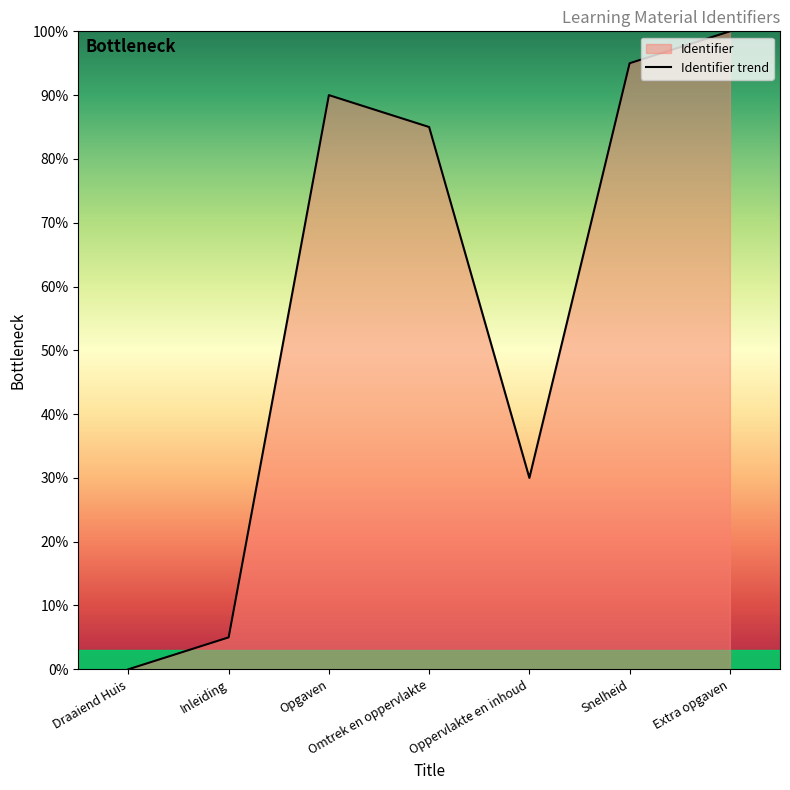

How many interior local peaks (higher than both neighbors) does the data have?

1